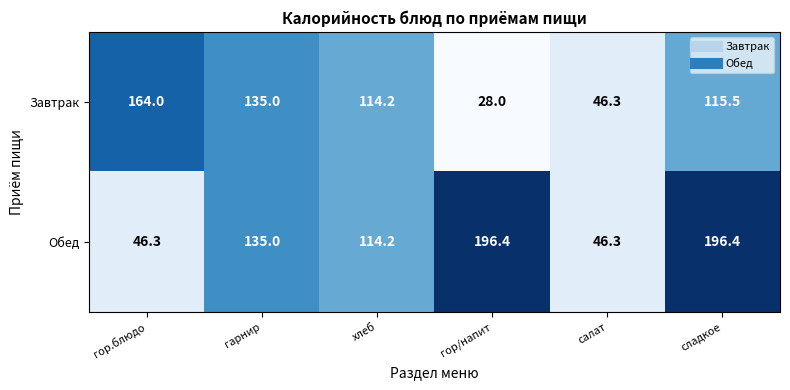

Read the Обед value at гор.блюдо.

46.3